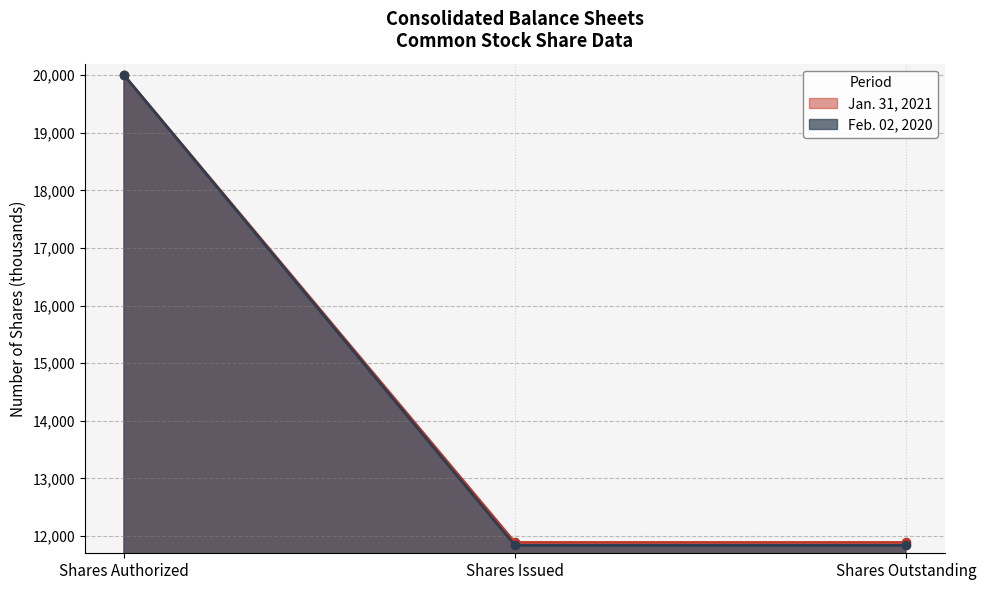

Reading left to right, extract all data points from this chart.

Jan. 31, 2021: Shares Authorized=20000	Shares Issued=11888	Shares Outstanding=11888
Feb. 02, 2020: Shares Authorized=20000	Shares Issued=11838	Shares Outstanding=11838